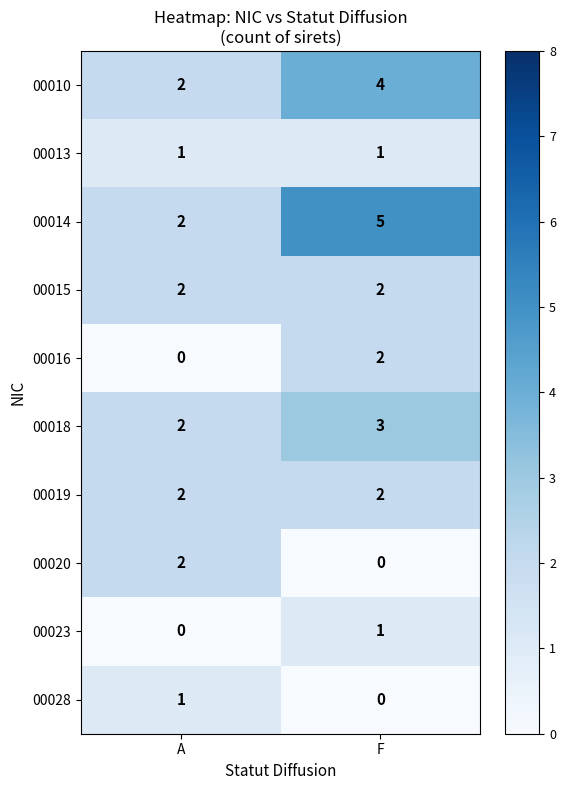

Which category has the highest value in the 00016 series?

F